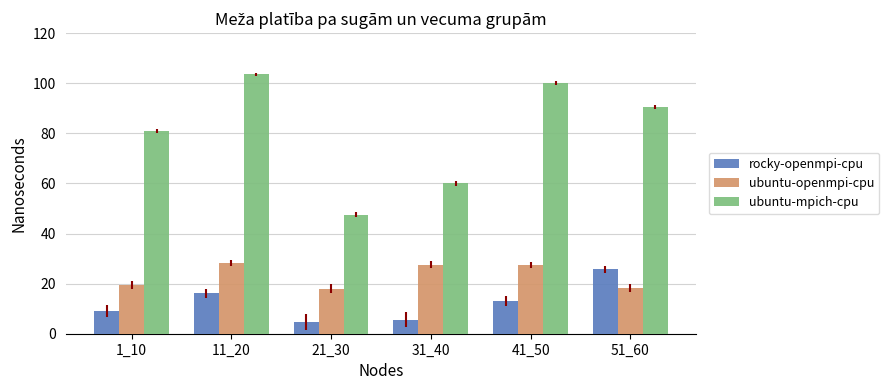

Count the number of categories in the chart.

6